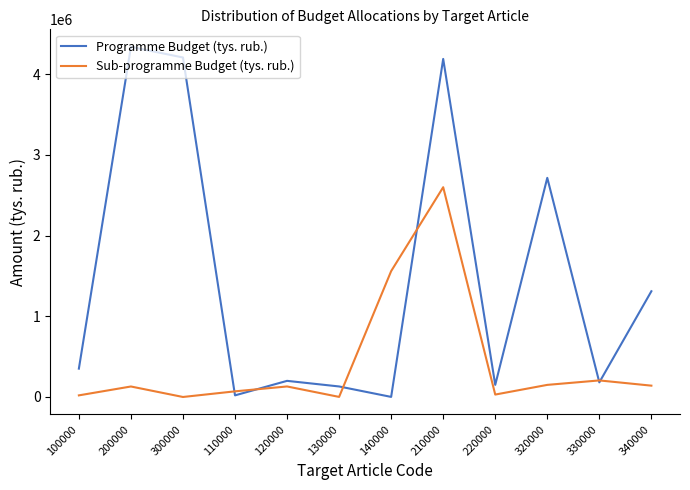

Rank the series by their maximum value, from lowest to highest.

Sub-programme Budget (tys. rub.), Programme Budget (tys. rub.)